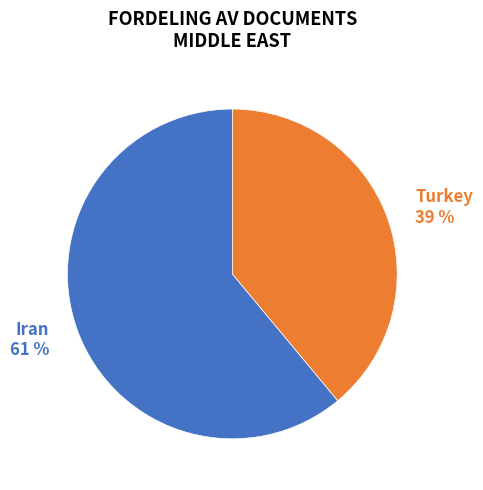

To the nearest percent, what percentage of the pie is Turkey?

39%